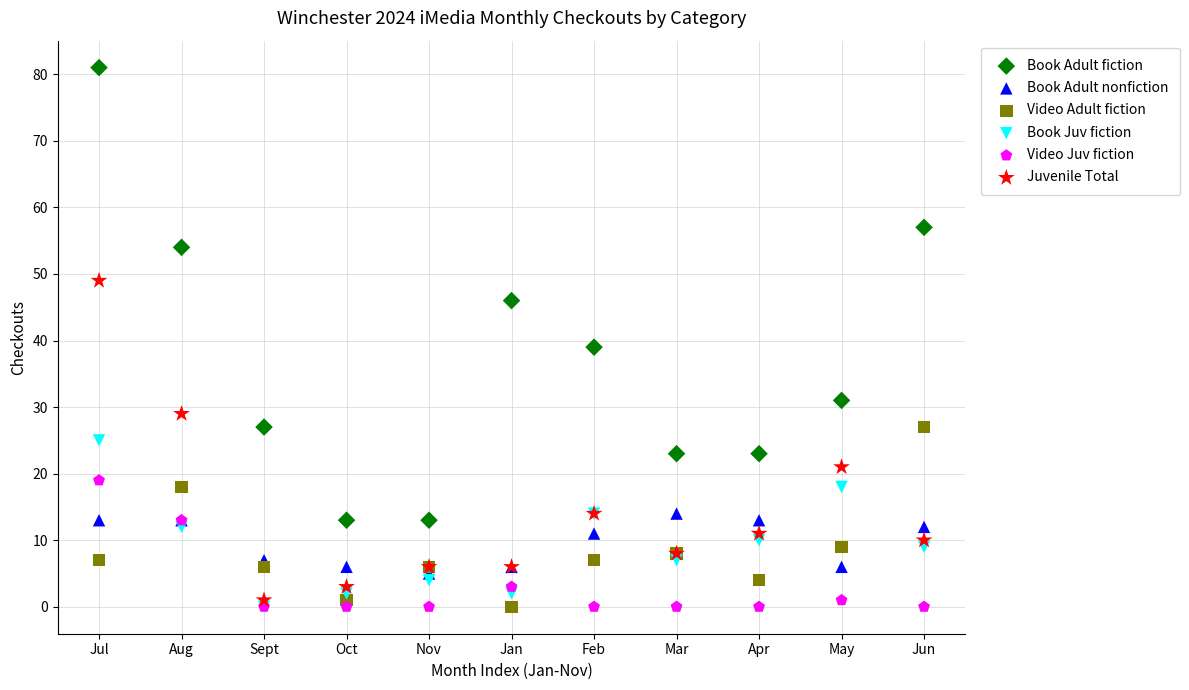

In the Book Adult fiction series, what Y value is closest to 47?

46